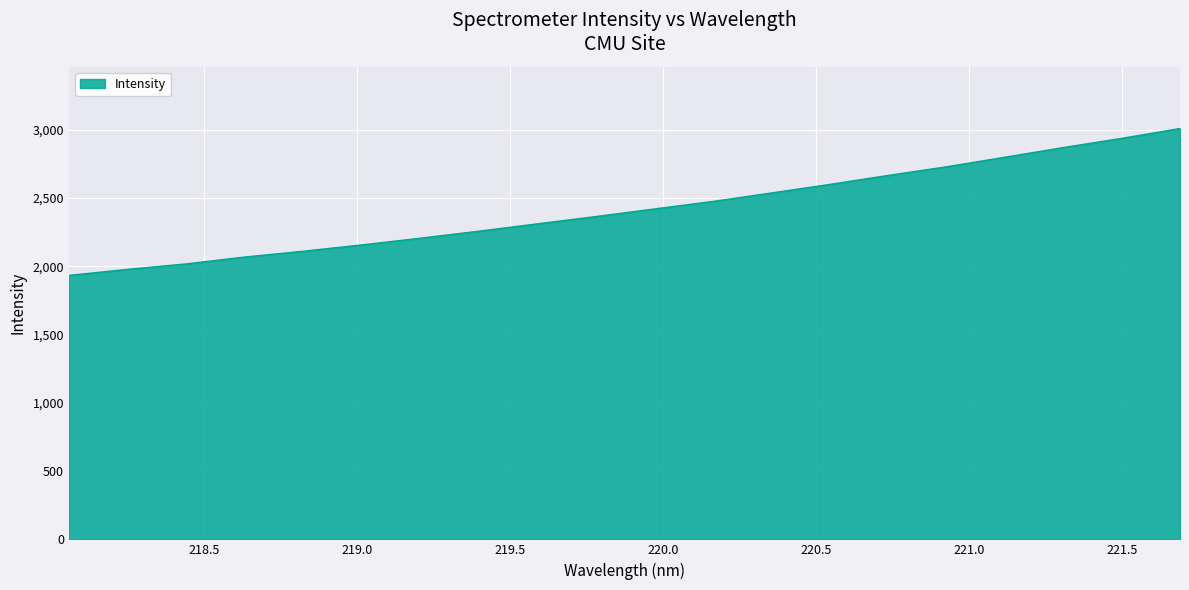

What is the difference between the maximum and minimum values?

1076.1